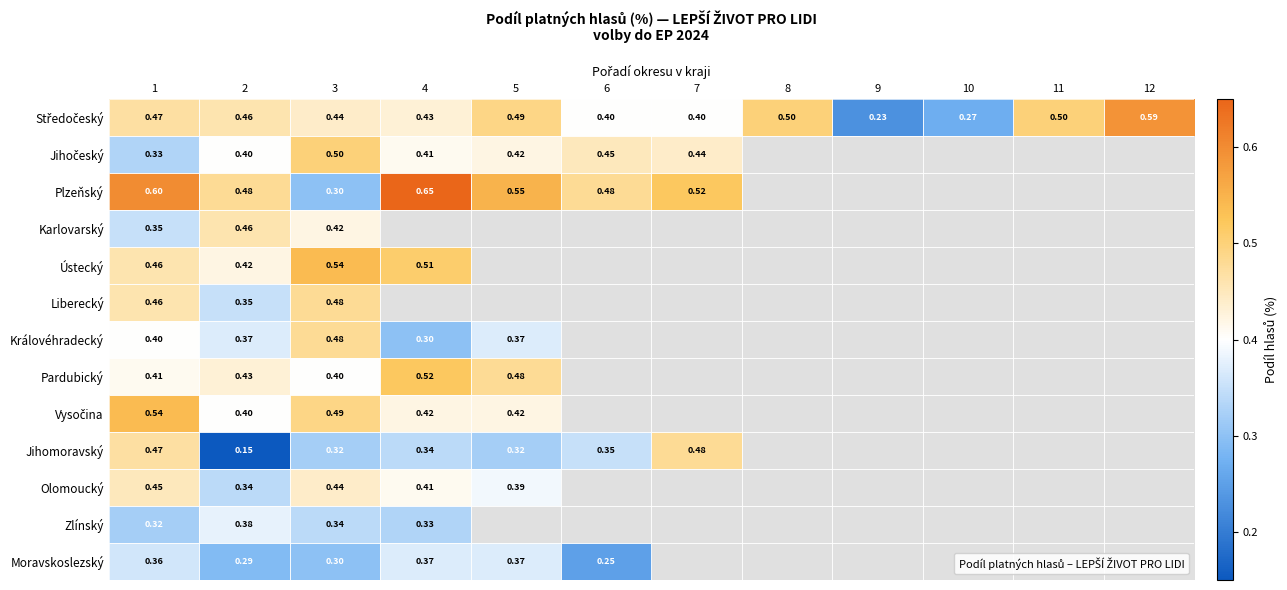

The Olomoucký series shows 0.2 at 11. True or false?

False